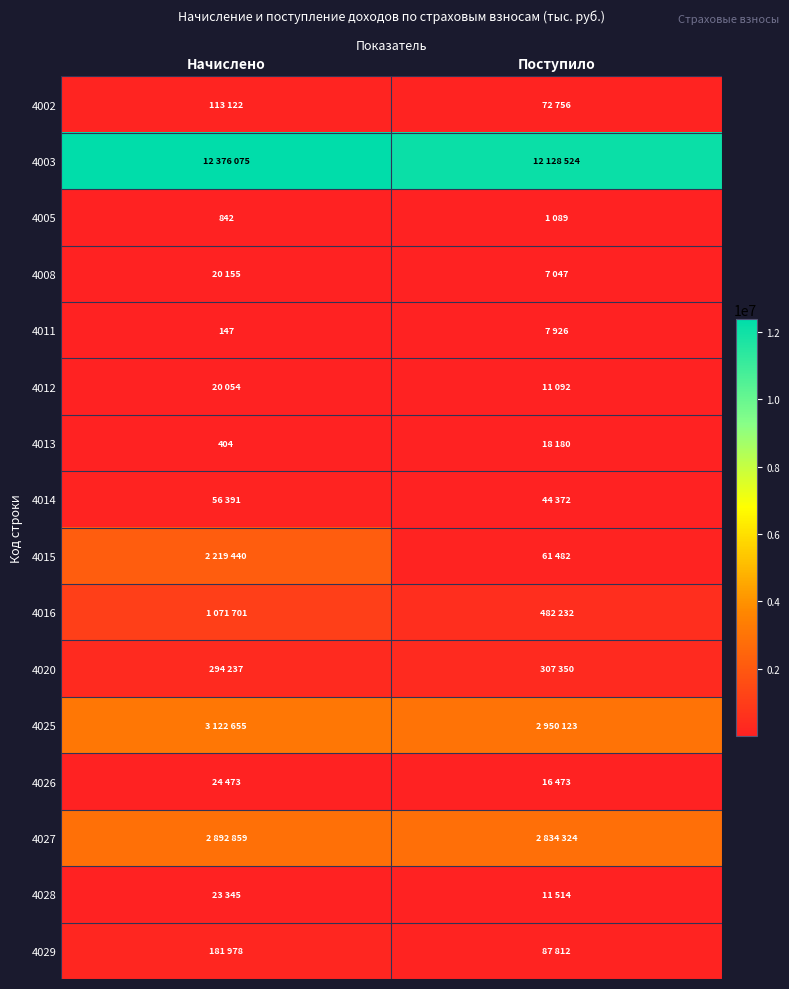

Is it true that 4005 equals 842 at Начислено?

True